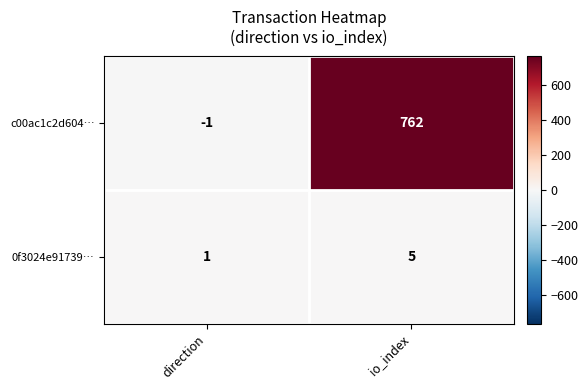

What is the total value across all series at io_index?

767